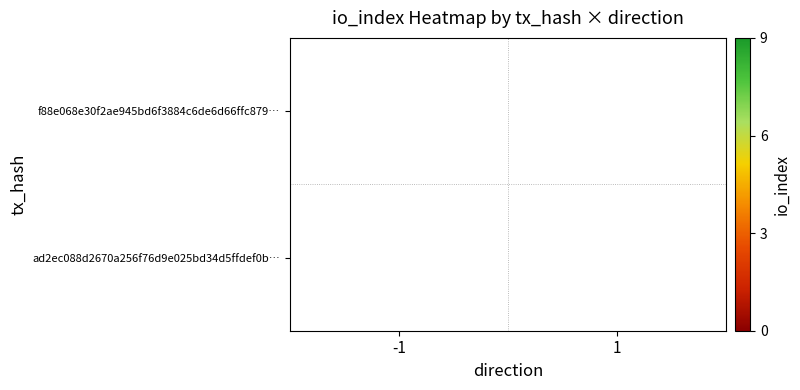

What is the spread (max minus min) of values at 1?

3